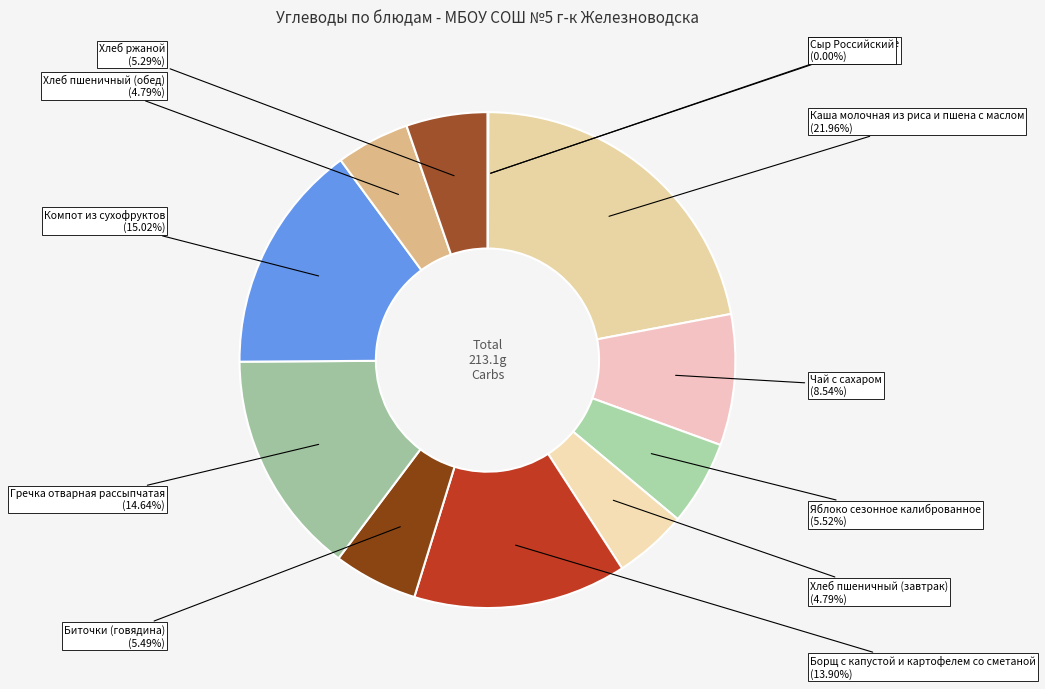

Which slice is the largest?

Каша молочная из риса и пшена с маслом